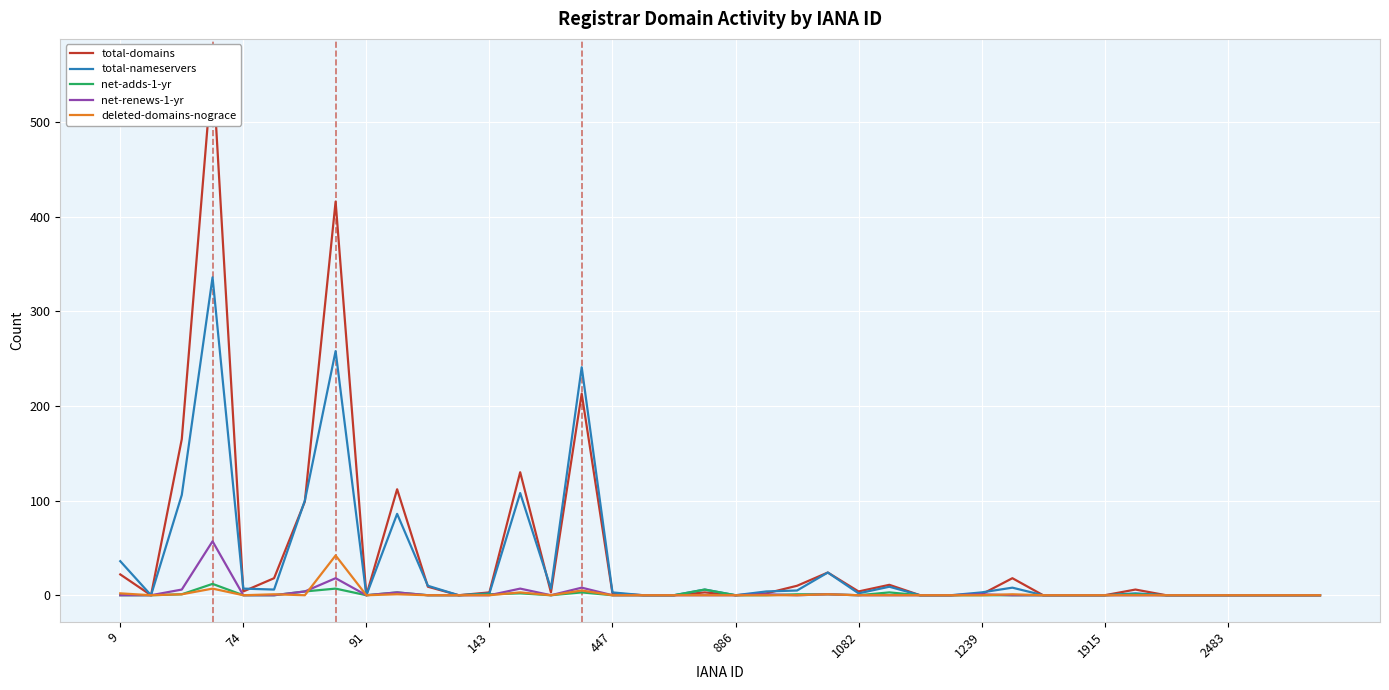

List the series in order of their peak value, highest first.

total-domains, total-nameservers, net-renews-1-yr, deleted-domains-nograce, net-adds-1-yr